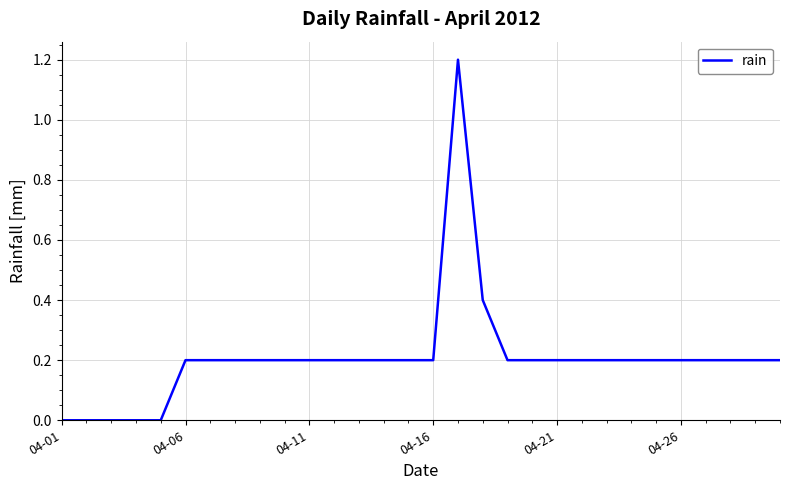

What is the greatest value displayed?

1.2